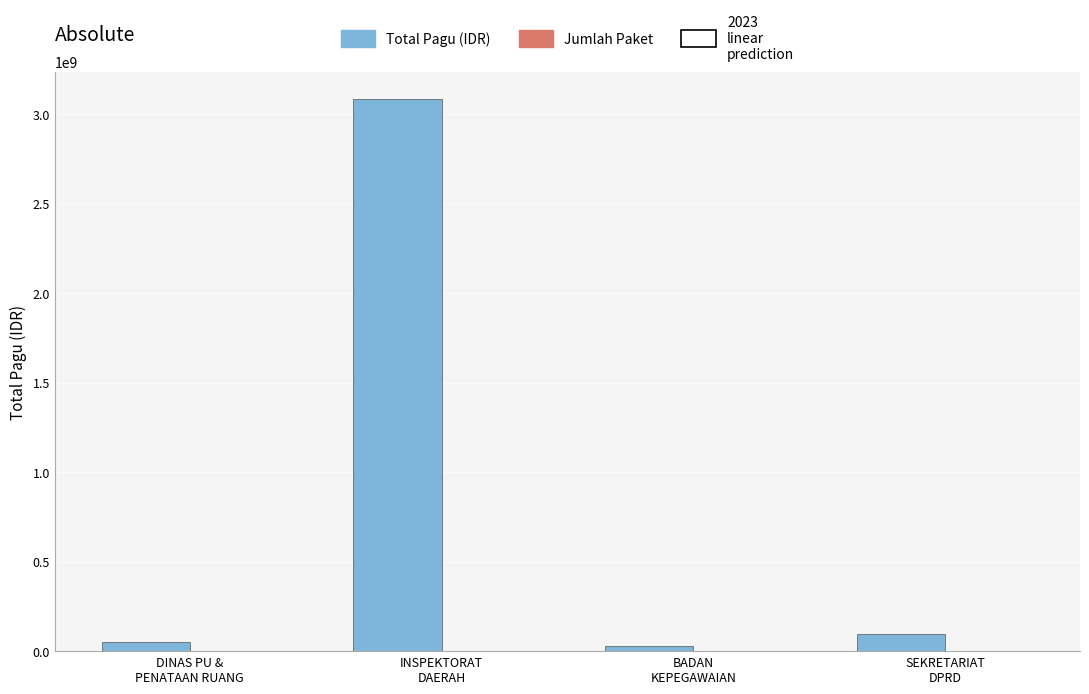

Which series has the largest total across all categories?

Total Pagu (IDR)